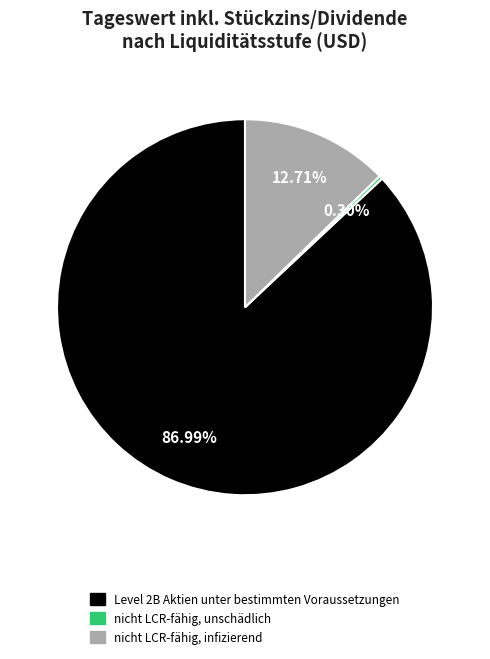

To the nearest percent, what is the combined percentage of nicht LCR-fähig, unschädlich and nicht LCR-fähig, infizierend?

13%